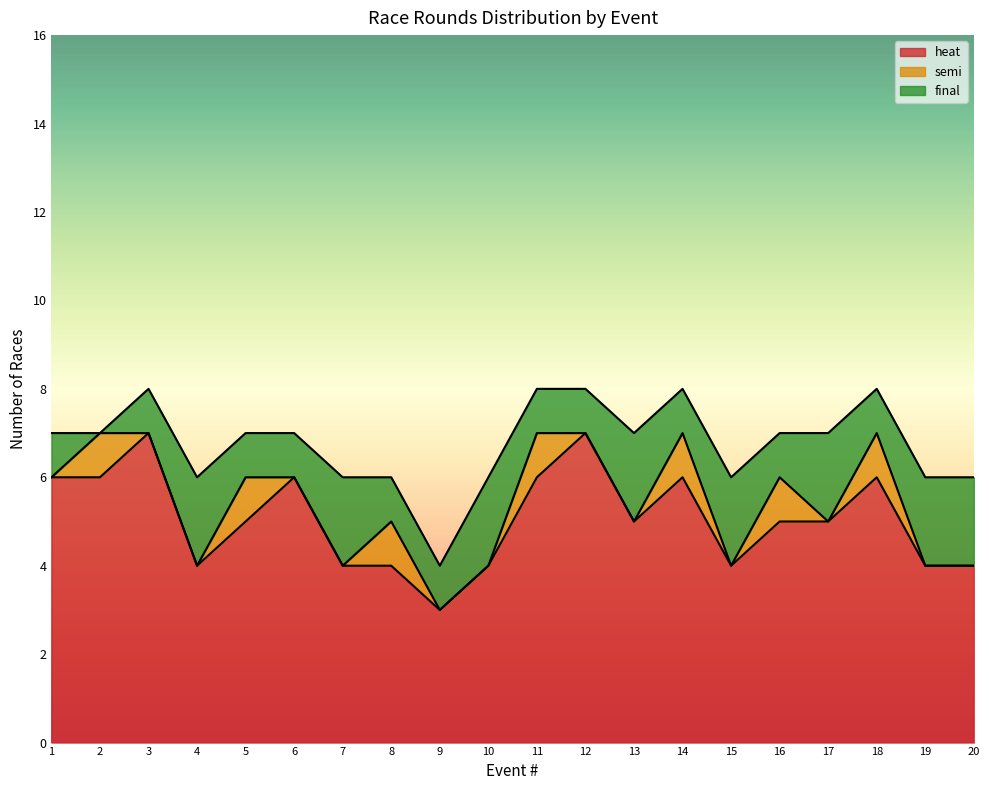

What is the sum of all semi values?

7